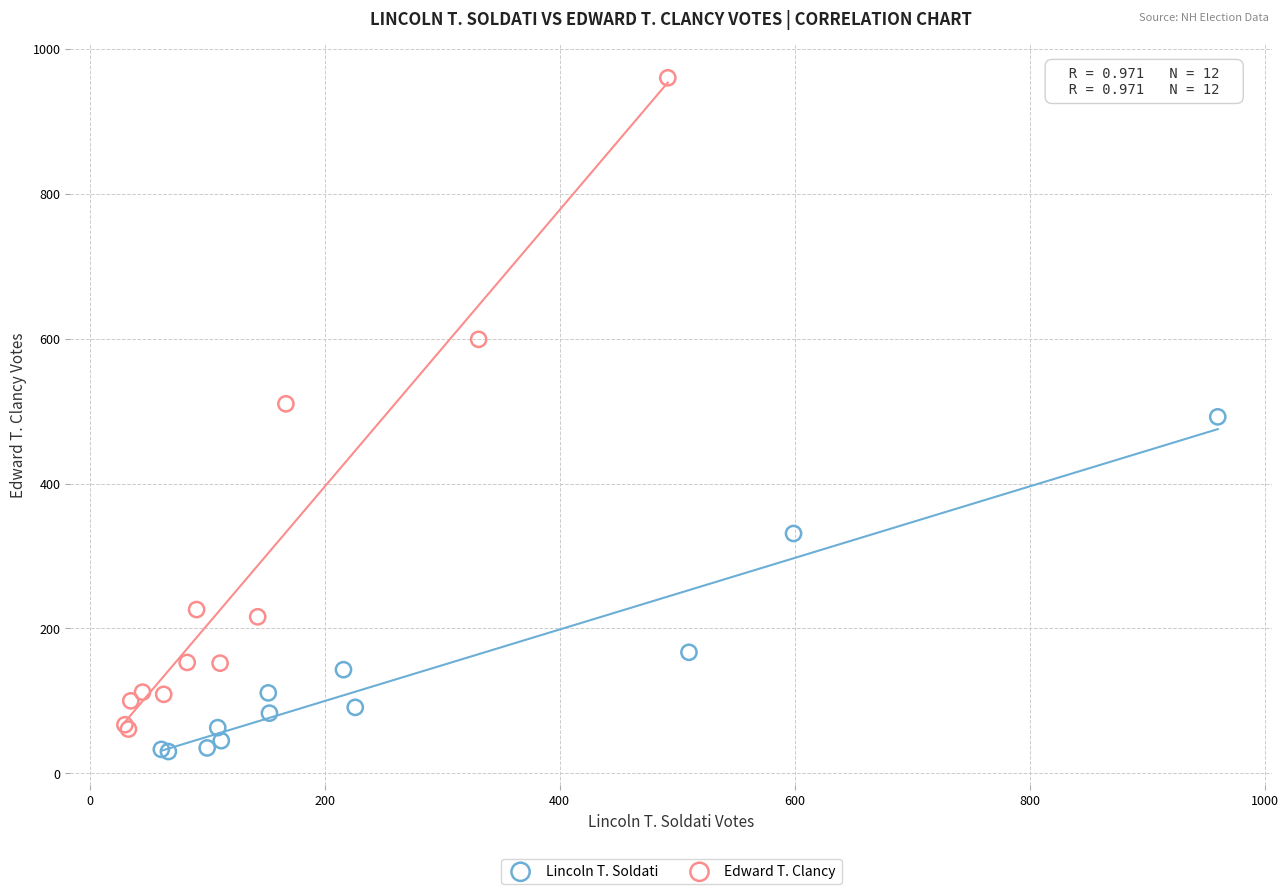

Which series contains the highest Y value?

Edward T. Clancy